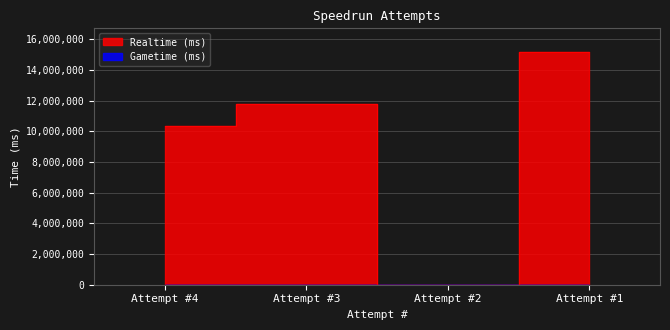

What is the approximate value at Attempt #1?

15183396